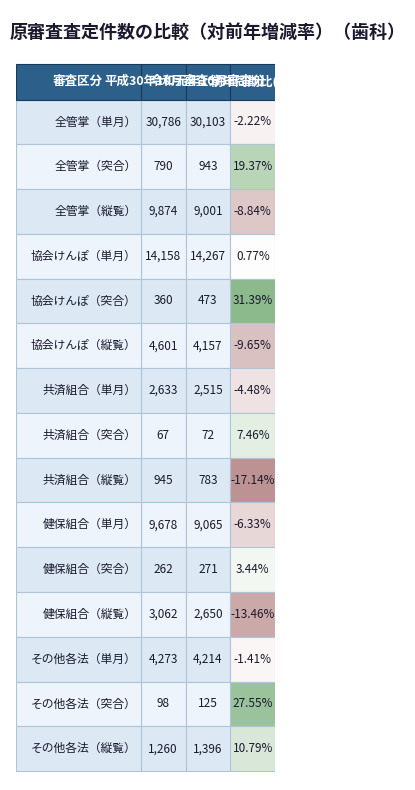

Rank the series at 2 from highest to lowest value.

平成30年10月審査分, 令和元年10月審査分, 前年同期比(%)